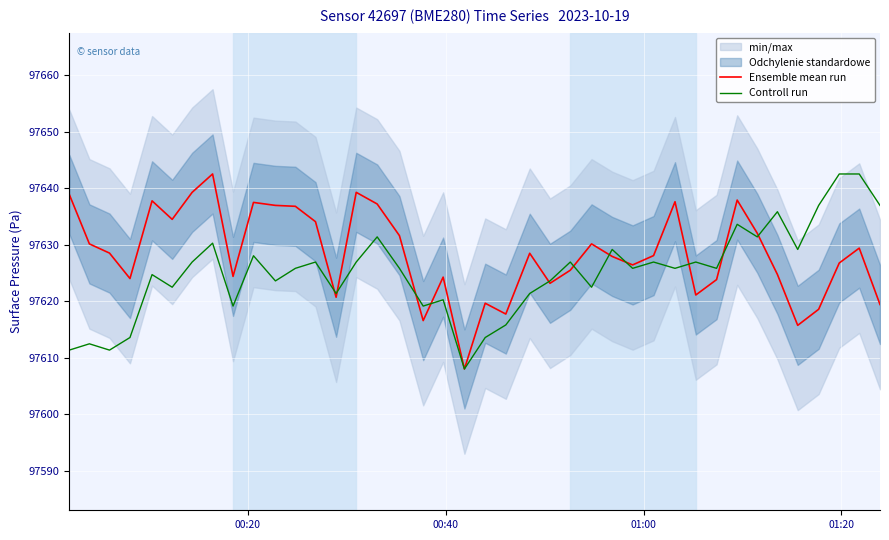

What is the lowest value of the Ensemble mean run series?

97608.0